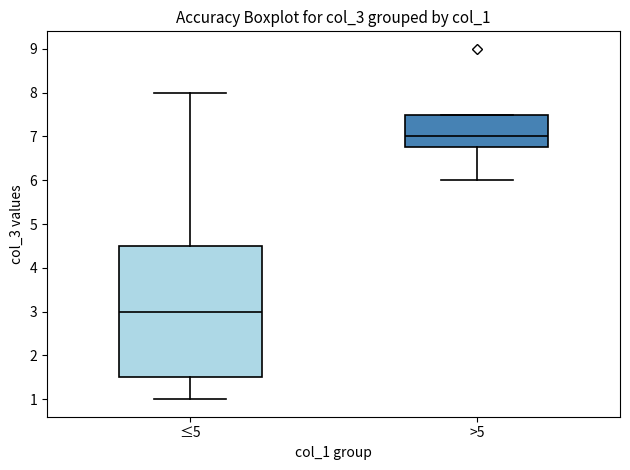

Which box has the lowest median line?

≤5